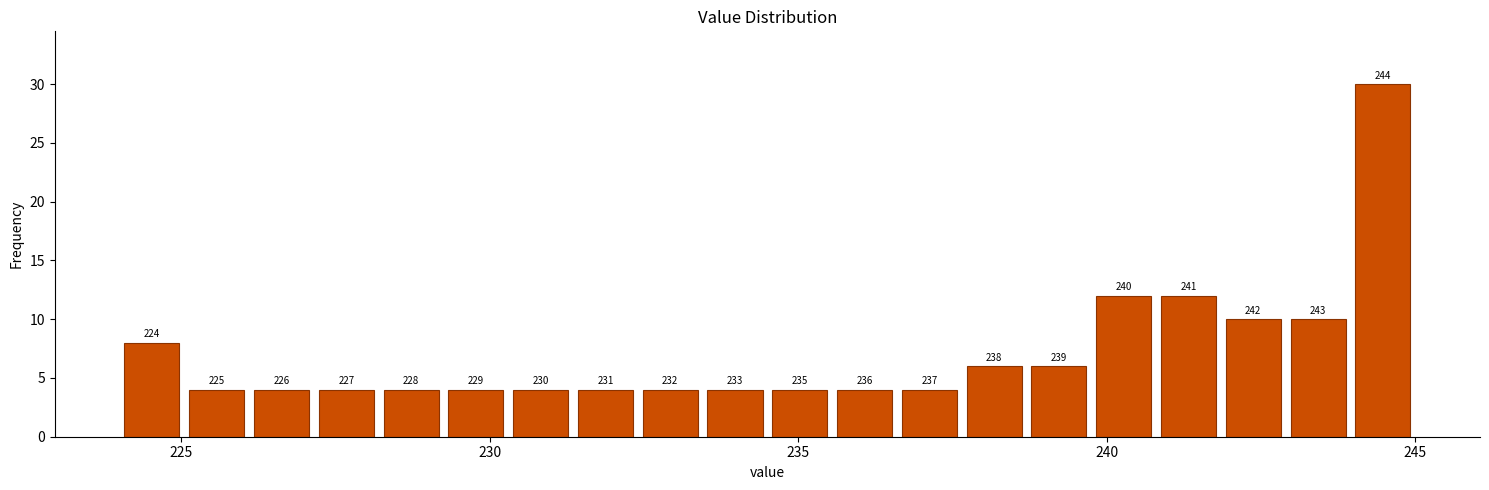

Read against the x-axis, roughly where is the centre of the tallest bar?

244.5